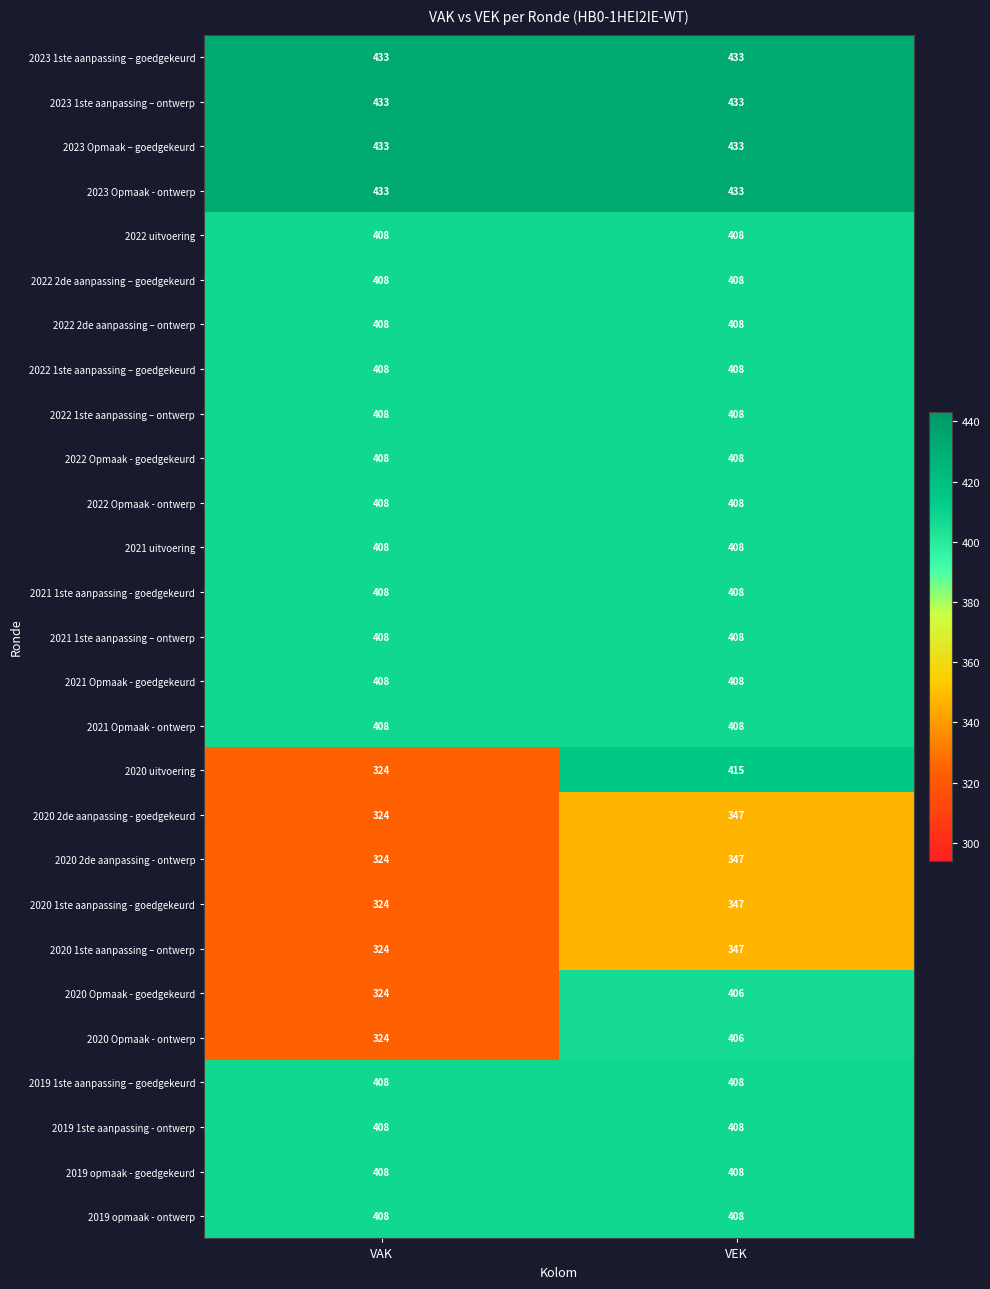

Count the number of categories in the chart.

2